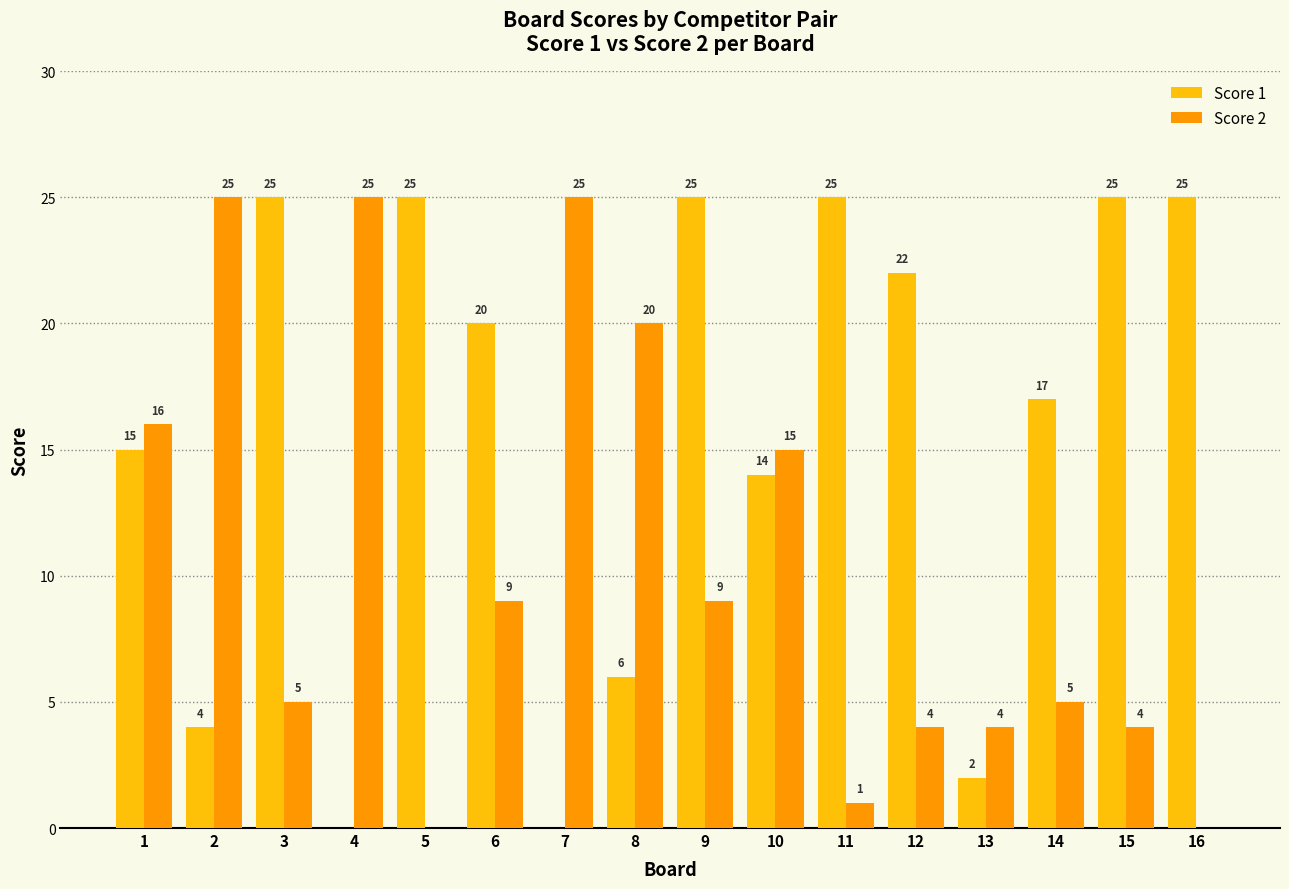

Which series has the largest total across all categories?

Score 1